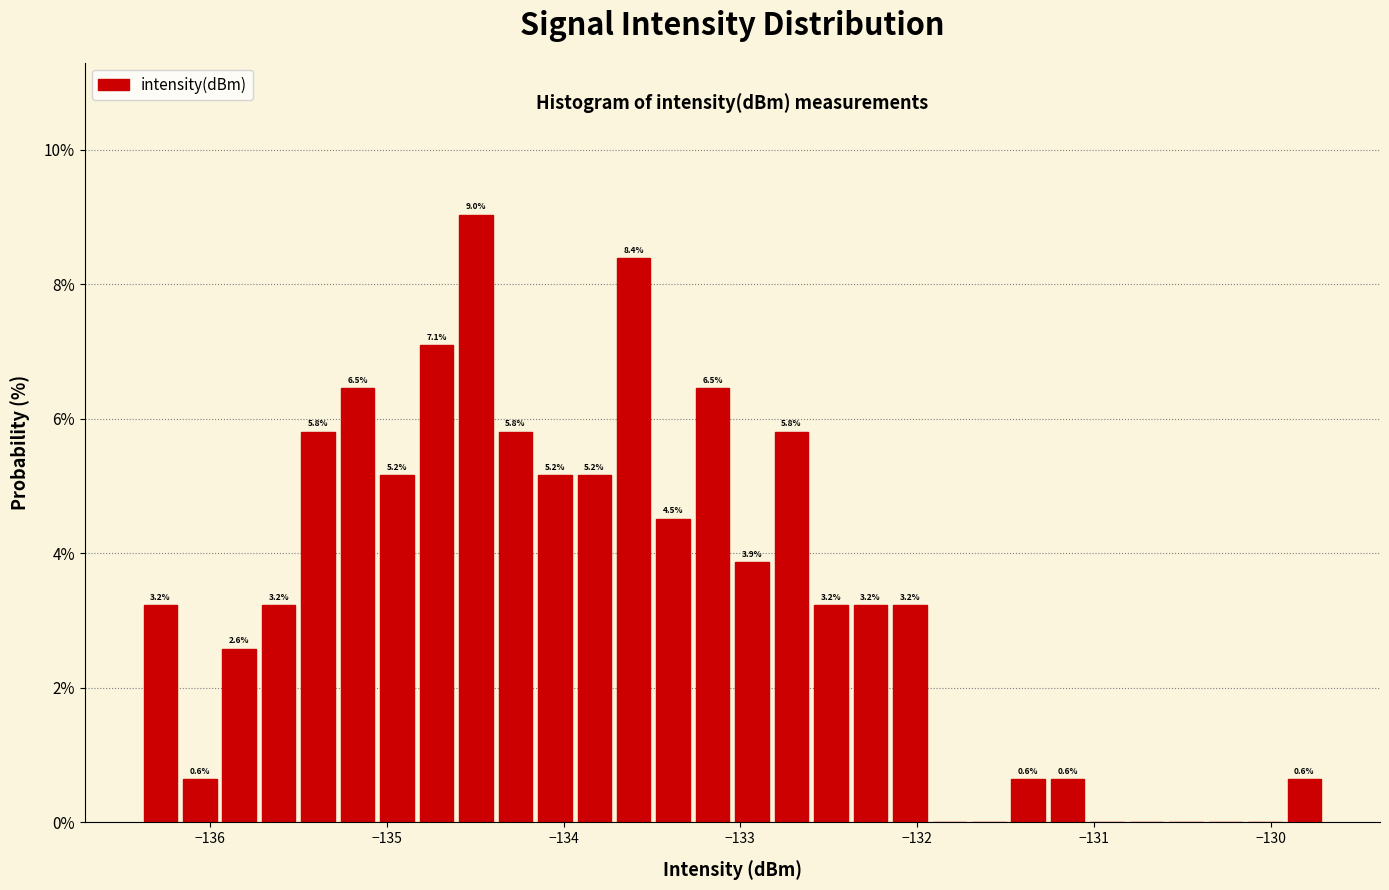

Read against the x-axis, roughly where is the centre of the tallest bar?

-134.5